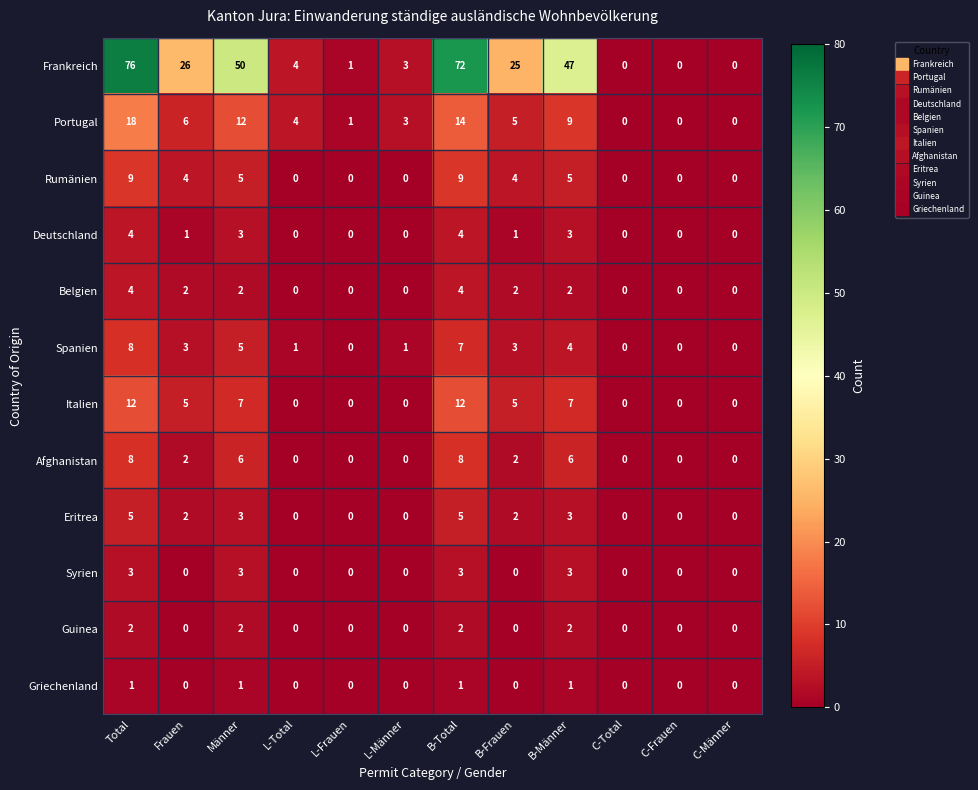

The Italien series shows 7 at B-Männer. True or false?

True